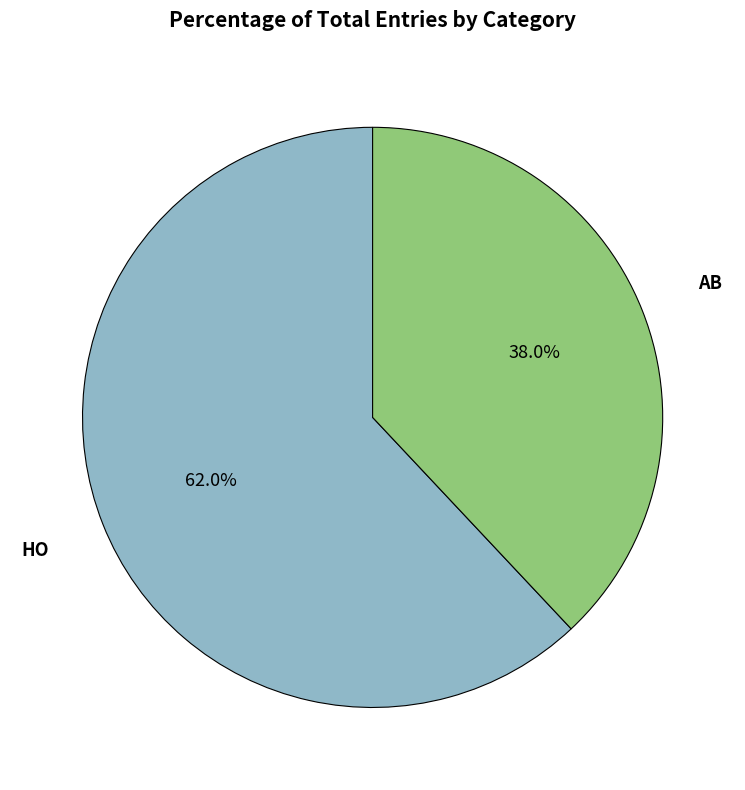

How many segments does this pie chart have?

2